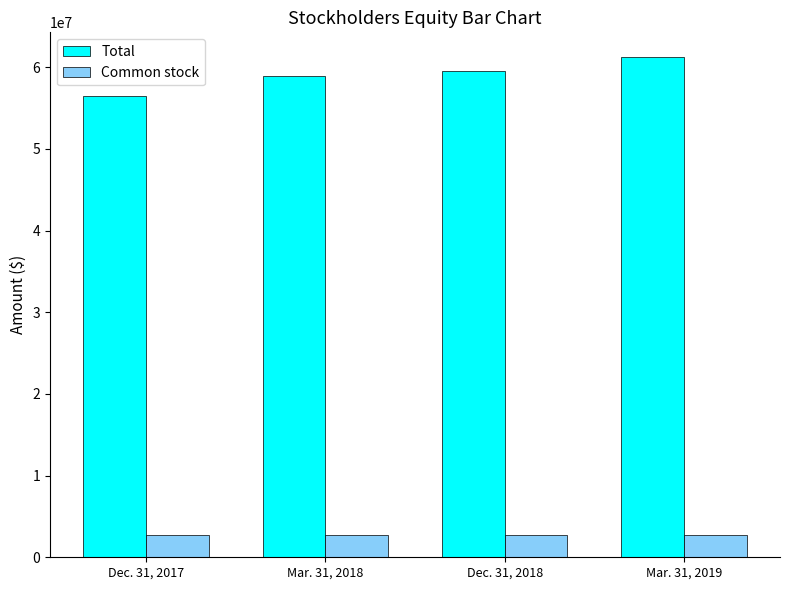

What is the lowest value of the Total series?

56548313